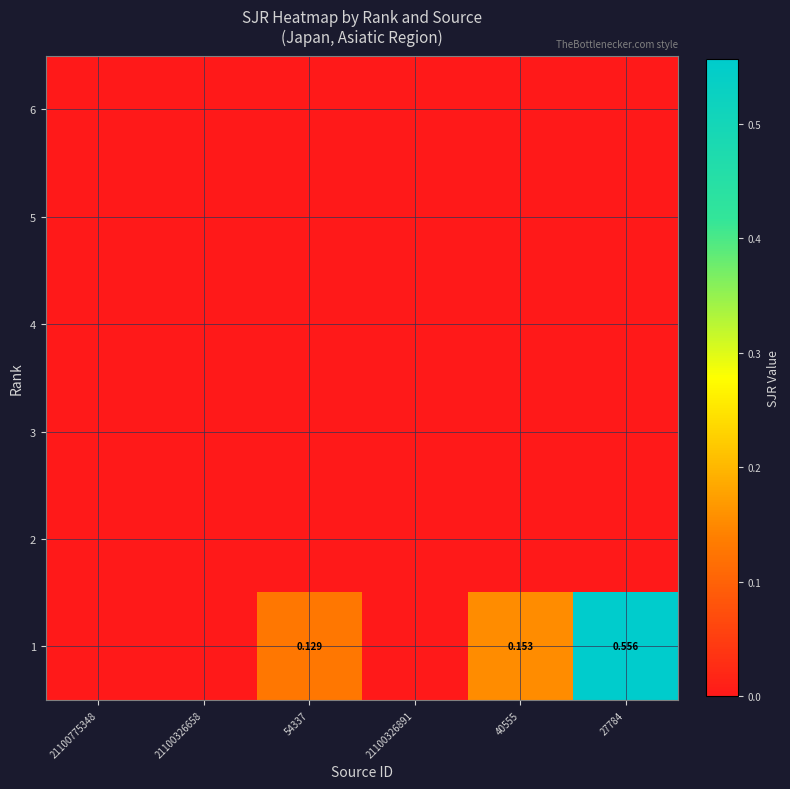

Which label corresponds to the smallest value in the chart?

21100775348